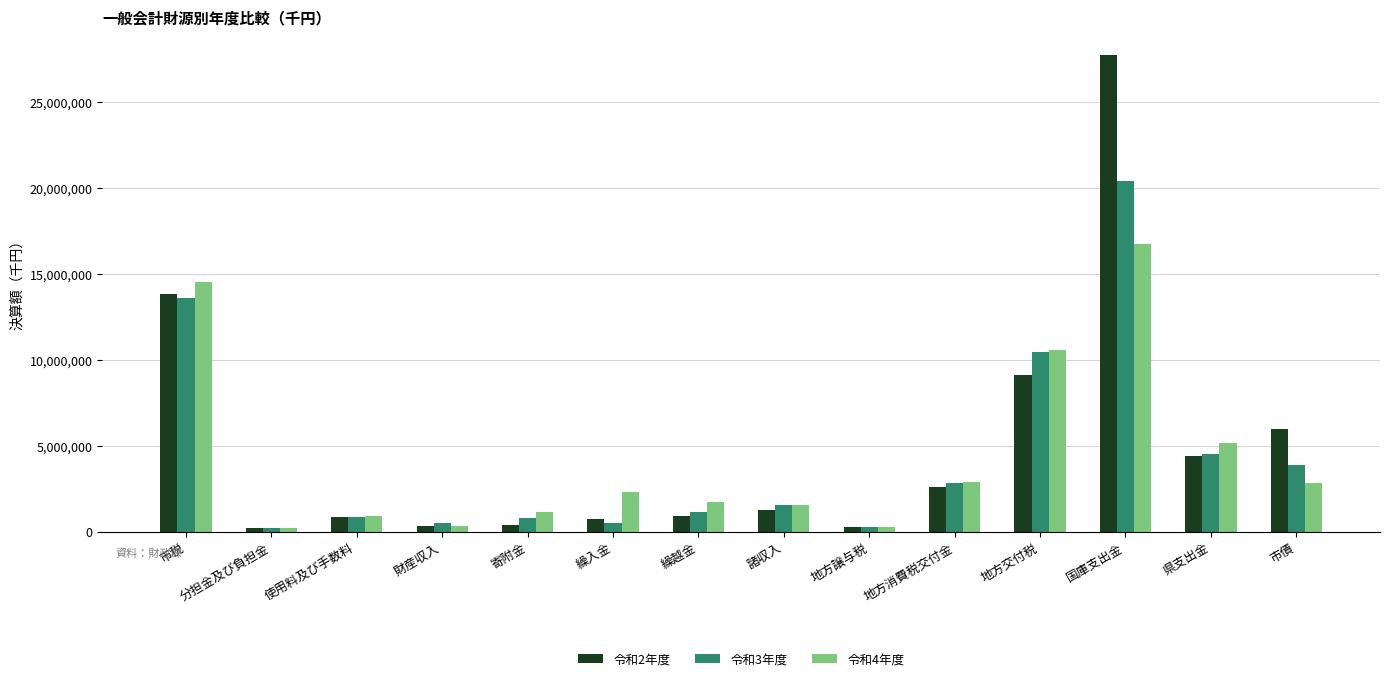

At how many categories does at least one series exceed 7552412?

3